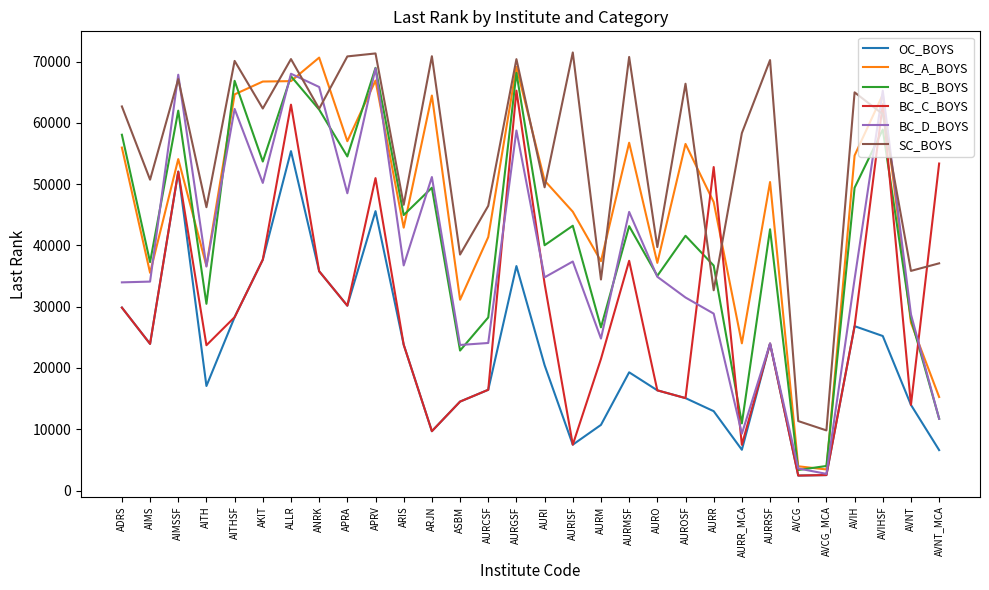

How many lines are shown in the chart?

6